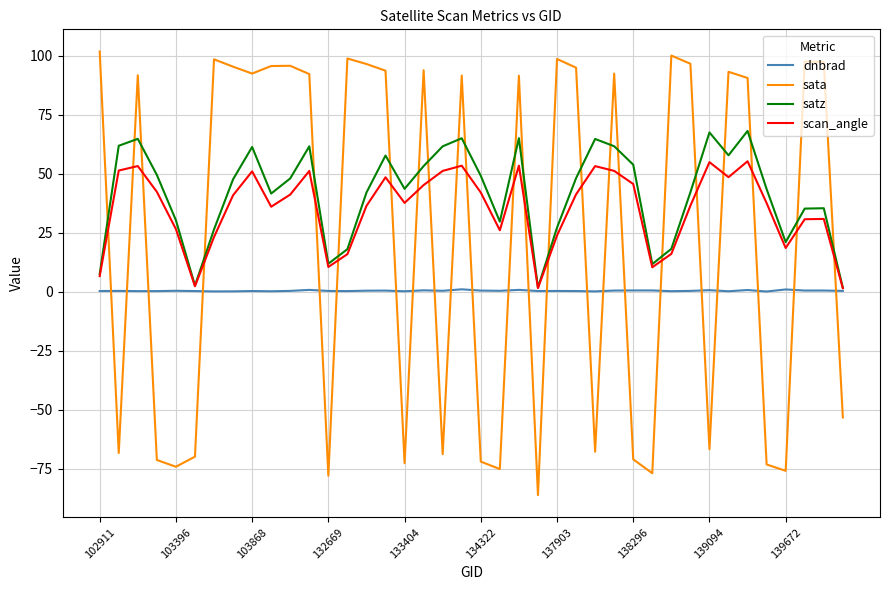

What is the highest value of the sata series?

101.8